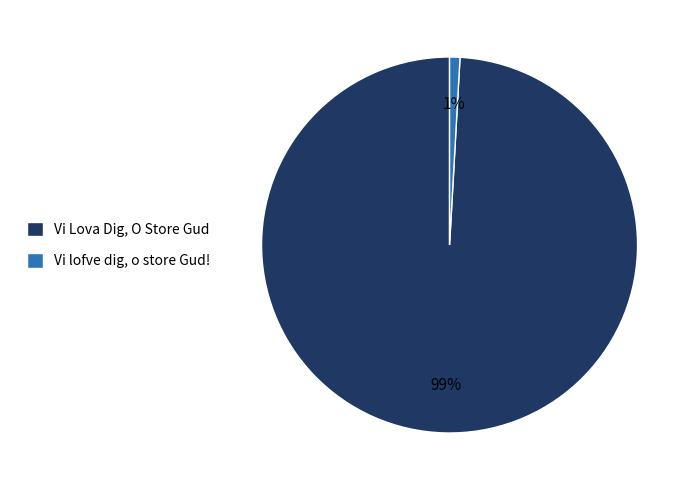

Which slice is the smallest?

Vi lofve dig, o store Gud!